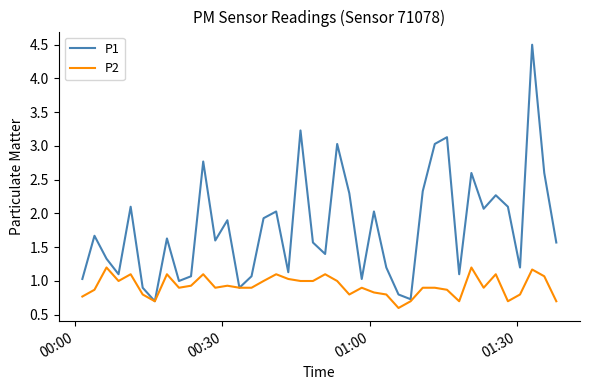

What is the maximum value shown in the chart?

4.5